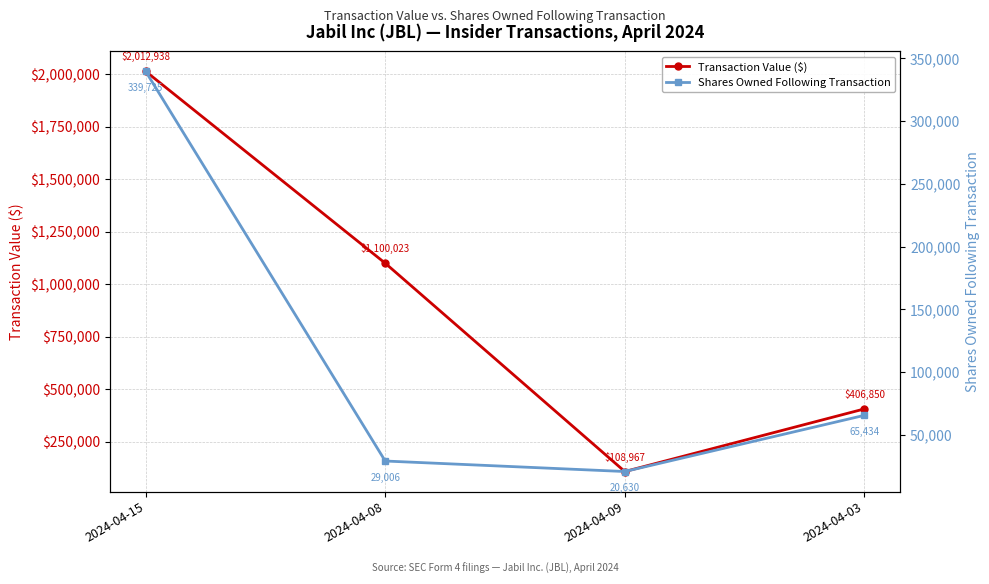

What is the minimum value shown in the chart?

20630